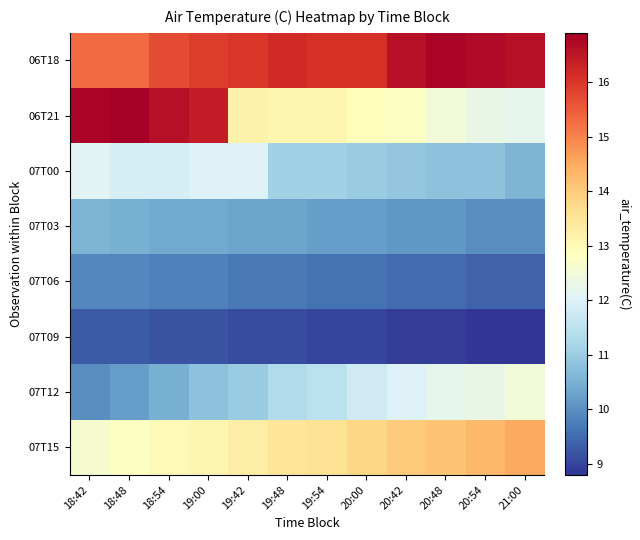

Reading left to right, what are all the values shown in this chart?

06T18: 18:42=15.3	18:48=15.3	18:54=15.7	19:00=15.9	19:42=16.0	19:48=16.2	19:54=16.1	20:00=16.1	20:42=16.6	20:48=16.8	20:54=16.7	21:00=16.6
06T21: 18:42=16.8	18:48=16.9	18:54=16.6	19:00=16.4	19:42=13.2	19:48=13.1	19:54=13.1	20:00=12.9	20:42=12.8	20:48=12.5	20:54=12.3	21:00=12.2
07T00: 18:42=12.1	18:48=11.9	18:54=11.9	19:00=12.0	19:42=12.0	19:48=11.1	19:54=11.1	20:00=11.0	20:42=10.9	20:48=10.8	20:54=10.8	21:00=10.6
07T03: 18:42=10.6	18:48=10.5	18:54=10.4	19:00=10.4	19:42=10.3	19:48=10.3	19:54=10.2	20:00=10.2	20:42=10.1	20:48=10.1	20:54=10.0	21:00=10.0
07T06: 18:42=9.9	18:48=9.9	18:54=9.8	19:00=9.8	19:42=9.7	19:48=9.7	19:54=9.6	20:00=9.6	20:42=9.5	20:48=9.5	20:54=9.4	21:00=9.4
07T09: 18:42=9.3	18:48=9.3	18:54=9.2	19:00=9.2	19:42=9.1	19:48=9.1	19:54=9.0	20:00=9.0	20:42=8.9	20:48=8.9	20:54=8.8	21:00=8.8
07T12: 18:42=10.0	18:48=10.2	18:54=10.5	19:00=10.8	19:42=11.0	19:48=11.3	19:54=11.5	20:00=11.8	20:42=12.0	20:48=12.2	20:54=12.3	21:00=12.5
07T15: 18:42=12.6	18:48=12.8	18:54=13.0	19:00=13.1	19:42=13.3	19:48=13.5	19:54=13.6	20:00=13.8	20:42=14.0	20:48=14.1	20:54=14.3	21:00=14.5